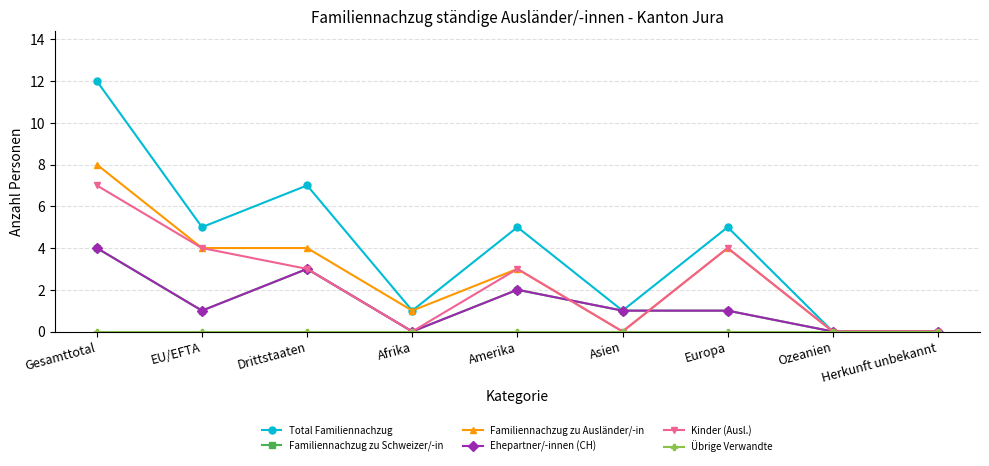

What is the spread (max minus min) of values at Drittstaaten?

7